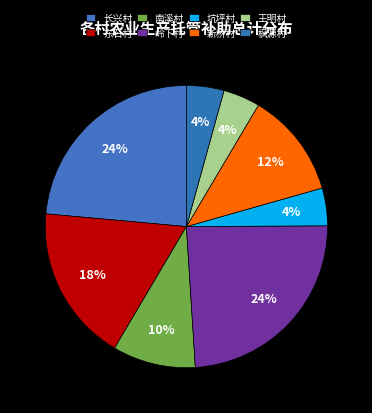

Count the number of slices in the pie.

8